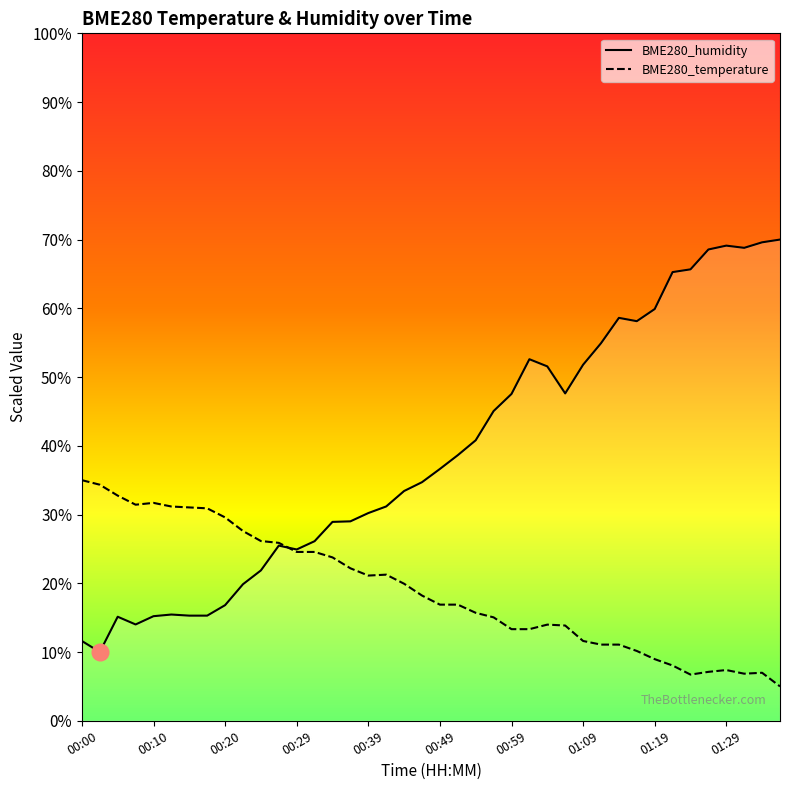

True or false: BME280_humidity has more than 0 interior local peaks.

True